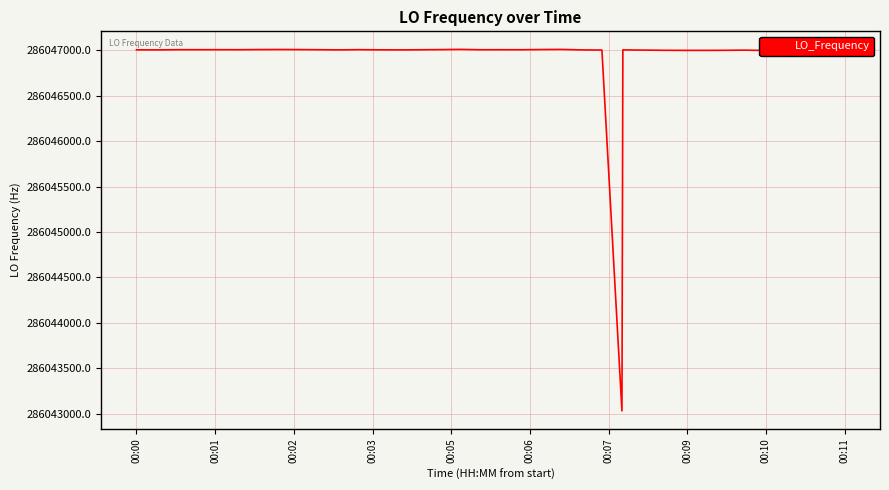

True or false: there are more than 1 points higher than both neighbors.

True